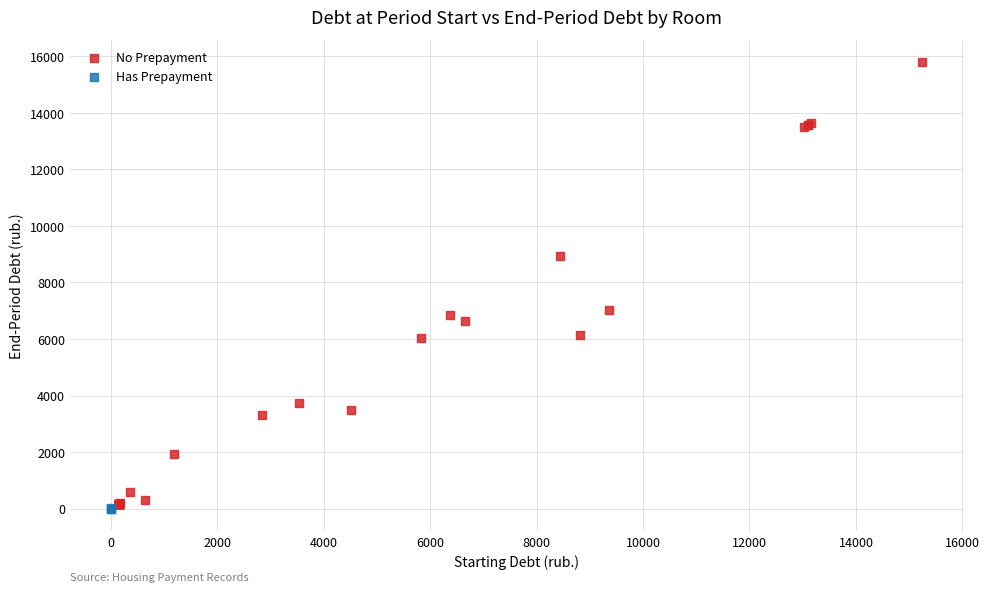

Which series has the widest spread of Y values?

No Prepayment